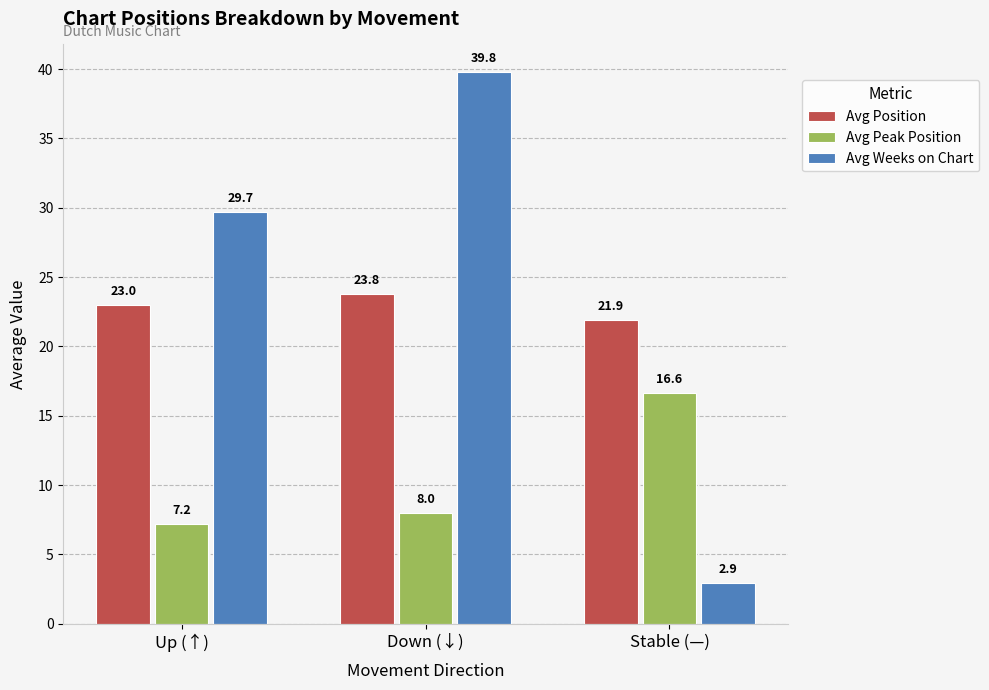

Which category has the highest value across all series?

Down (↓)